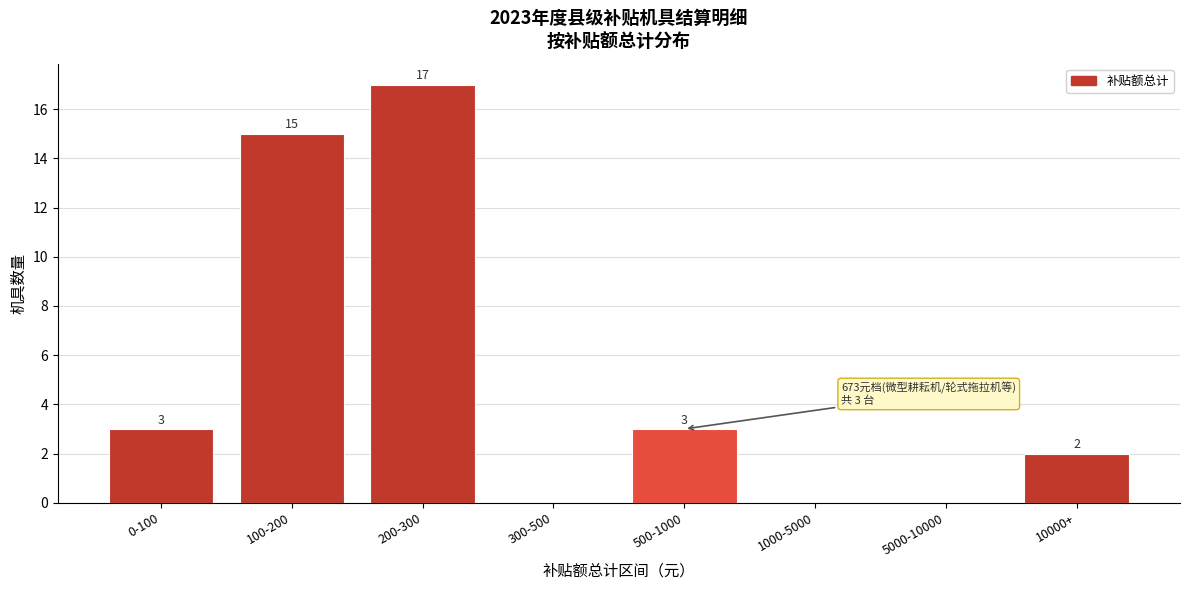

Reading right to left, extract all data points from this chart.

10000+=2	5000-10000=0	1000-5000=0	500-1000=3	300-500=0	200-300=17	100-200=15	0-100=3